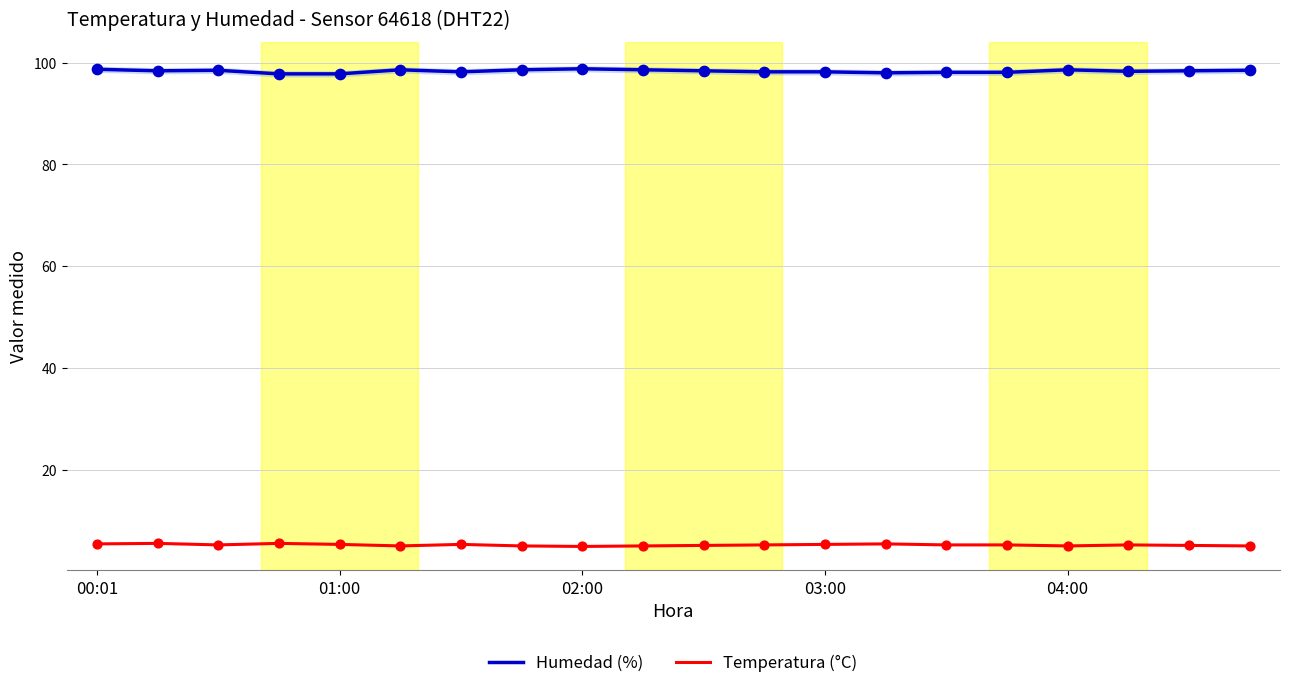

Which series reaches the maximum Y coordinate?

Humedad (%)